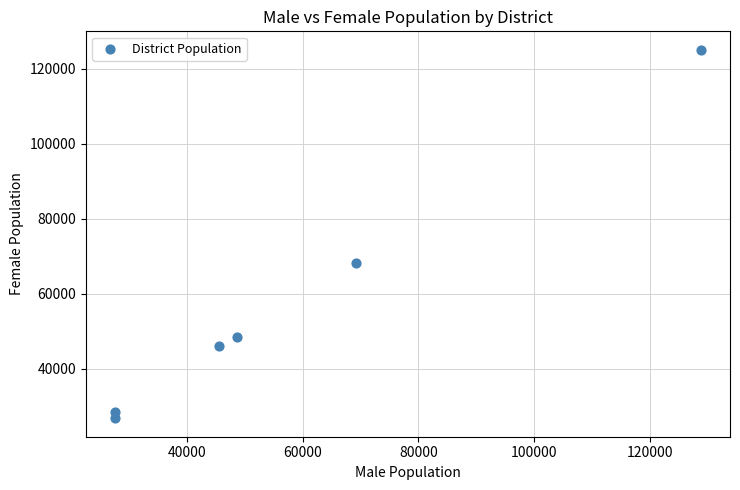

What is the range of X values (max minus min)?

101306